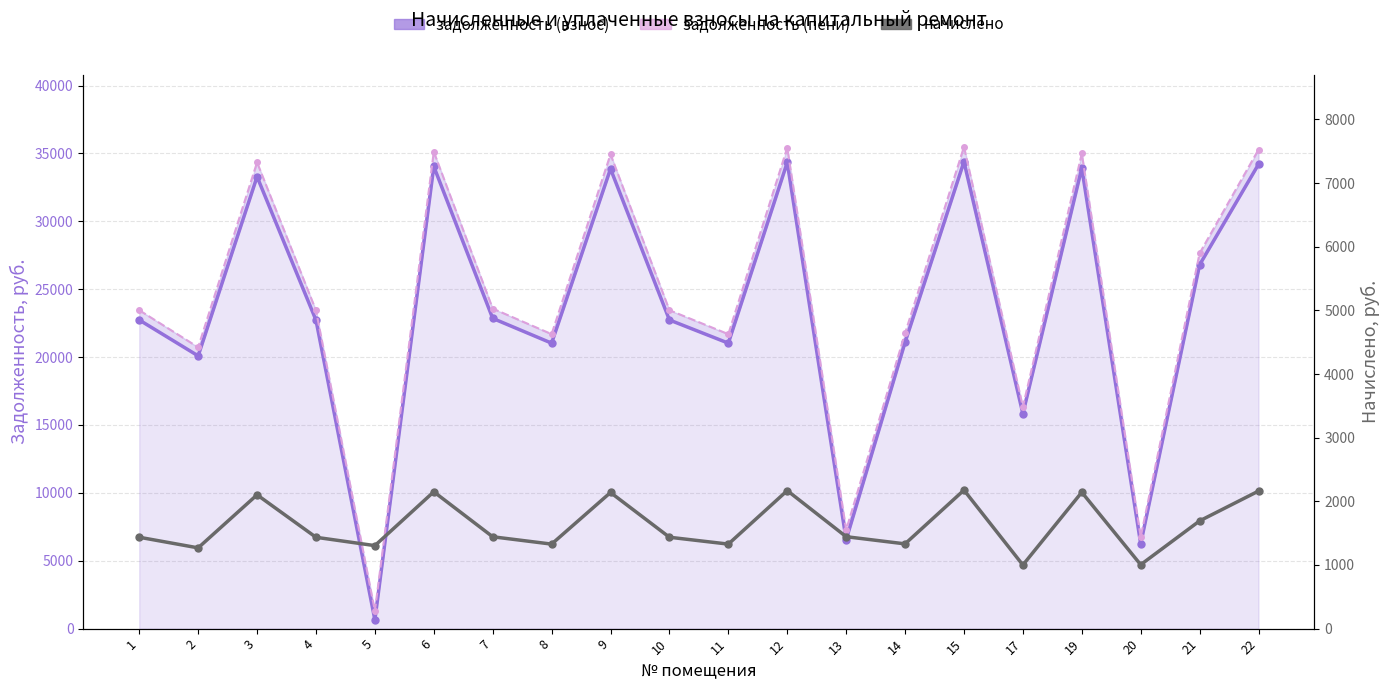

Which series has the largest range (max minus min)?

задолженность (пени)